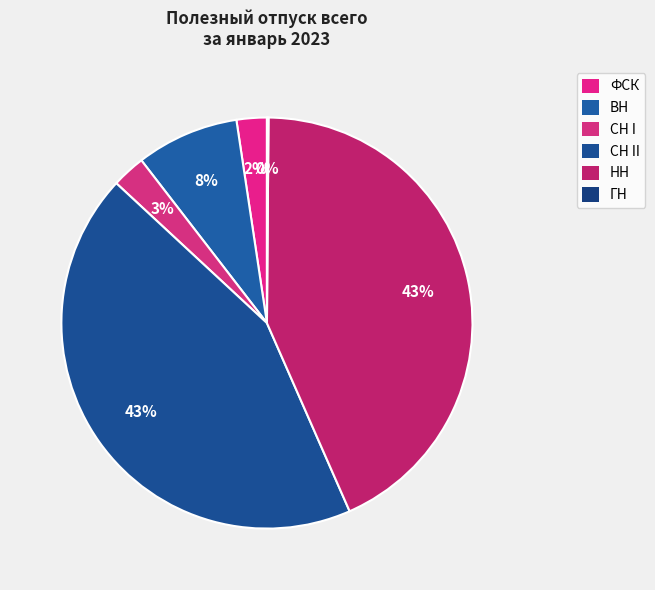

Between СН I and СН II, which is larger?

СН II